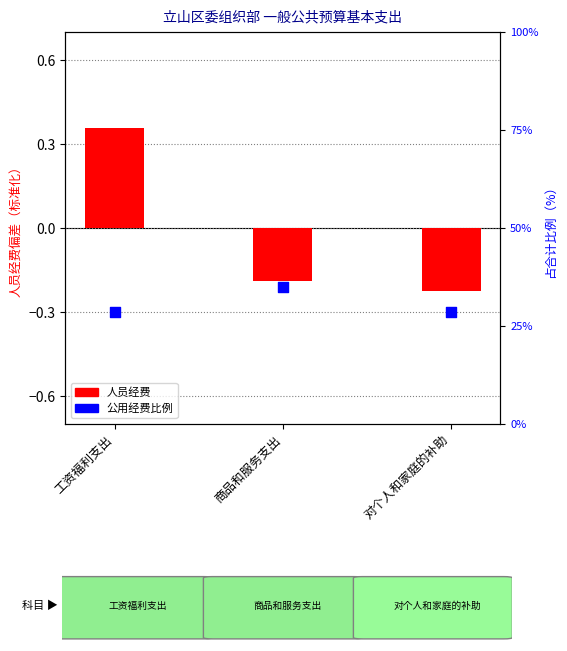

At how many categories does at least one series exceed 0?

1